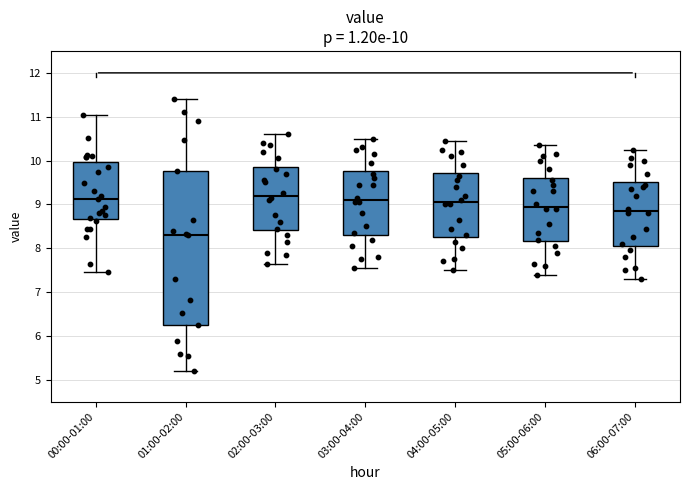

Comparing the boxes themselves (not the whiskers), which one is the tallest?

01:00-02:00